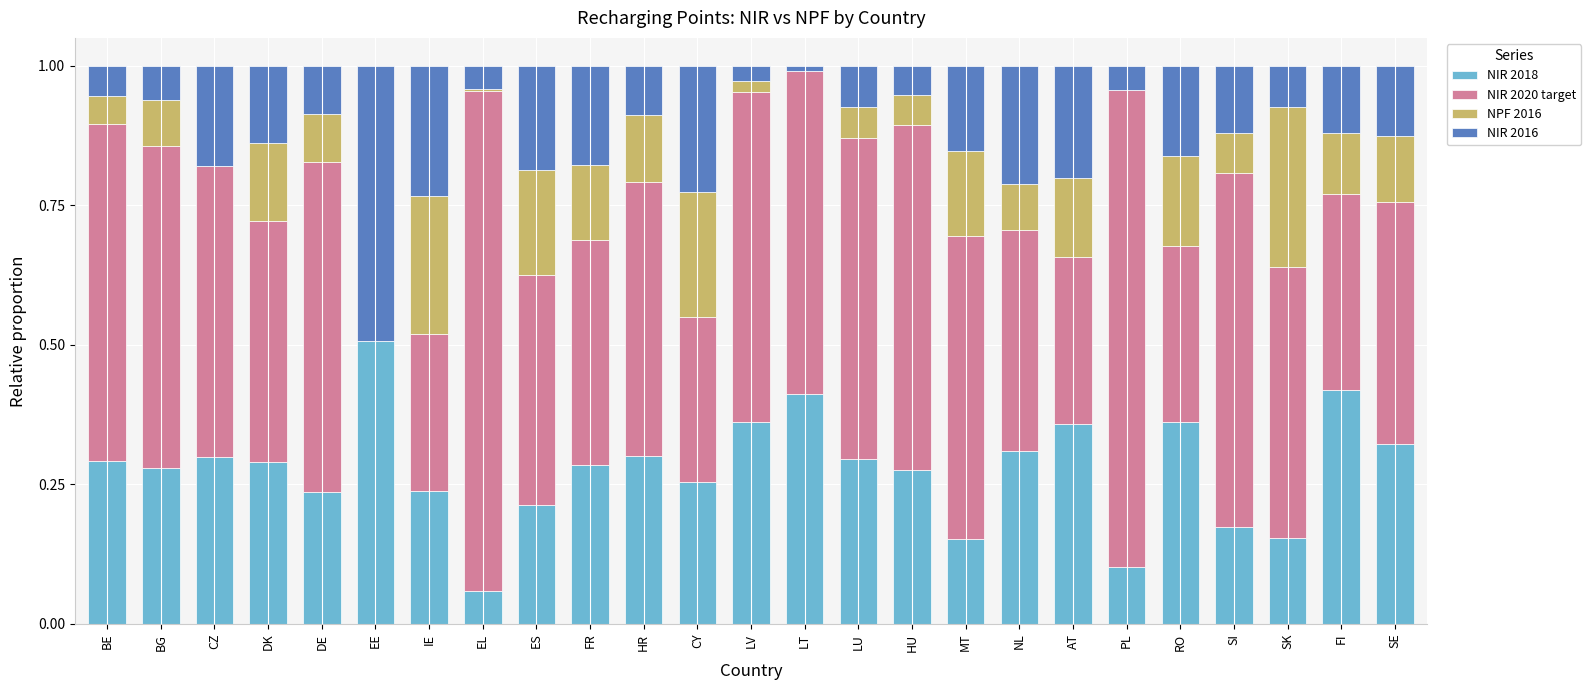

True or false: NIR 2018 has a value of 0.1 at FR.

False